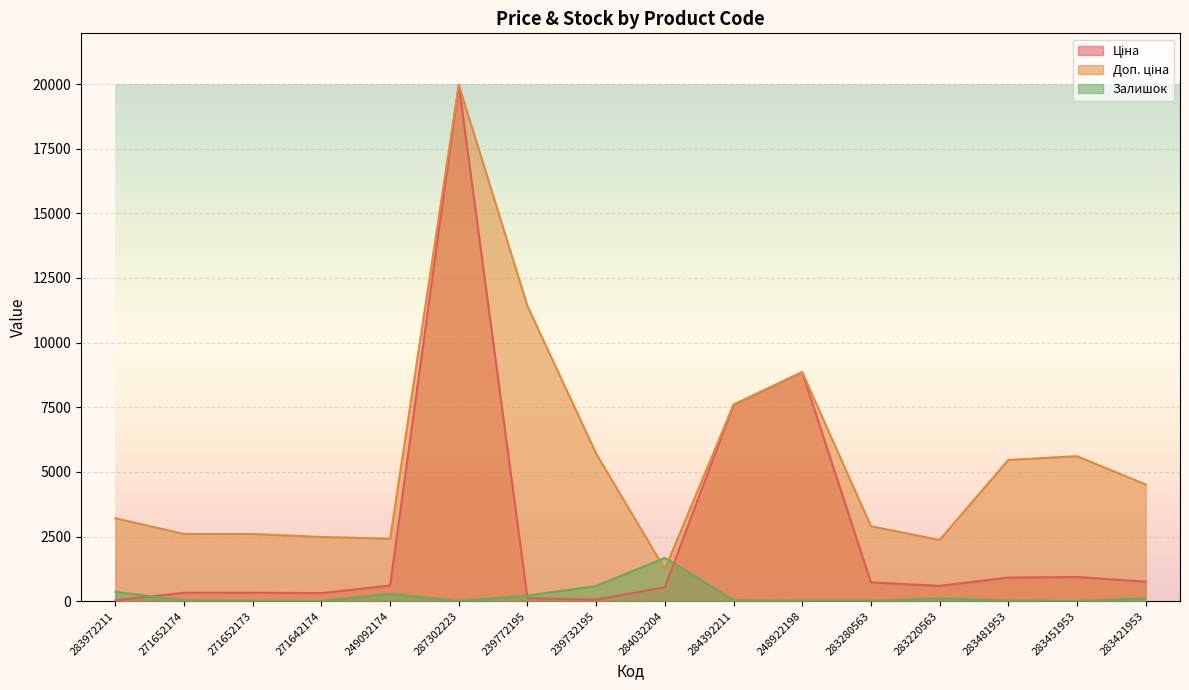

Rank the series by their average value, from lowest to highest.

Залишок, Ціна, Доп. ціна